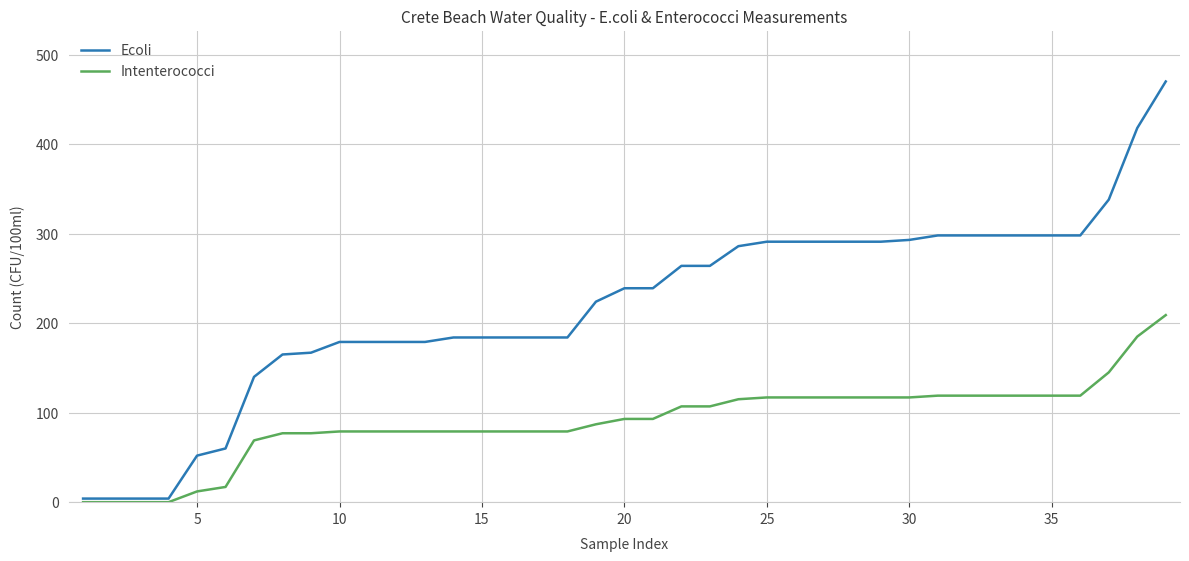

Which series has the largest total across all categories?

Ecoli